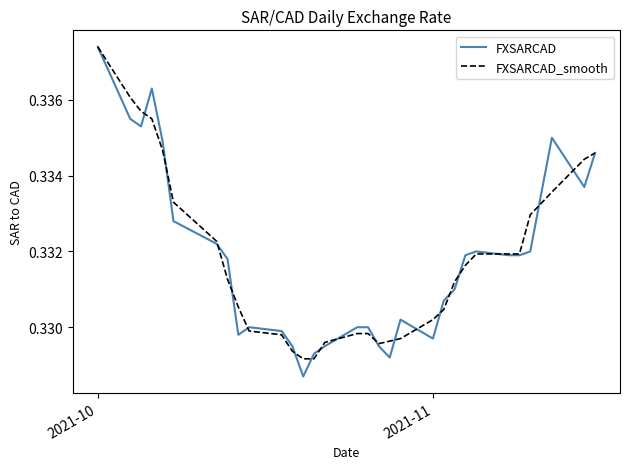

Which series has the widest spread of values?

FXSARCAD